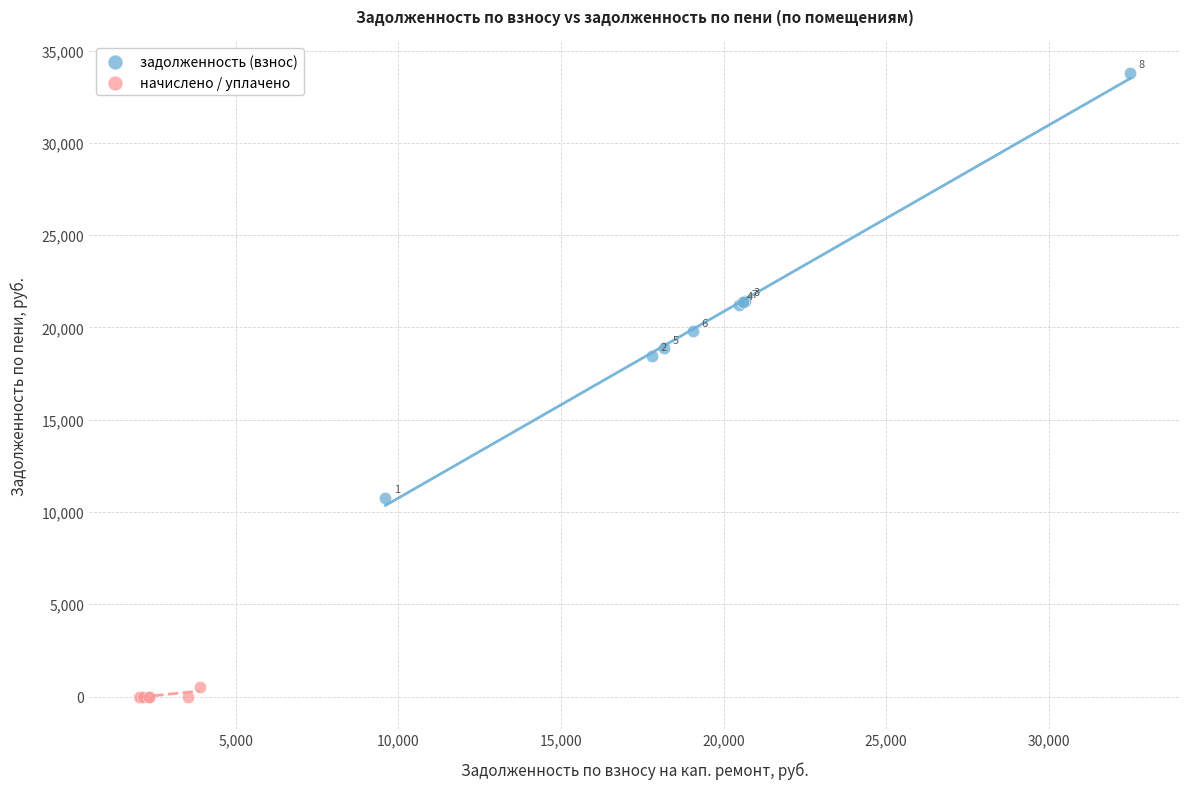

Which series contains the highest Y value?

задолженность (взнос)